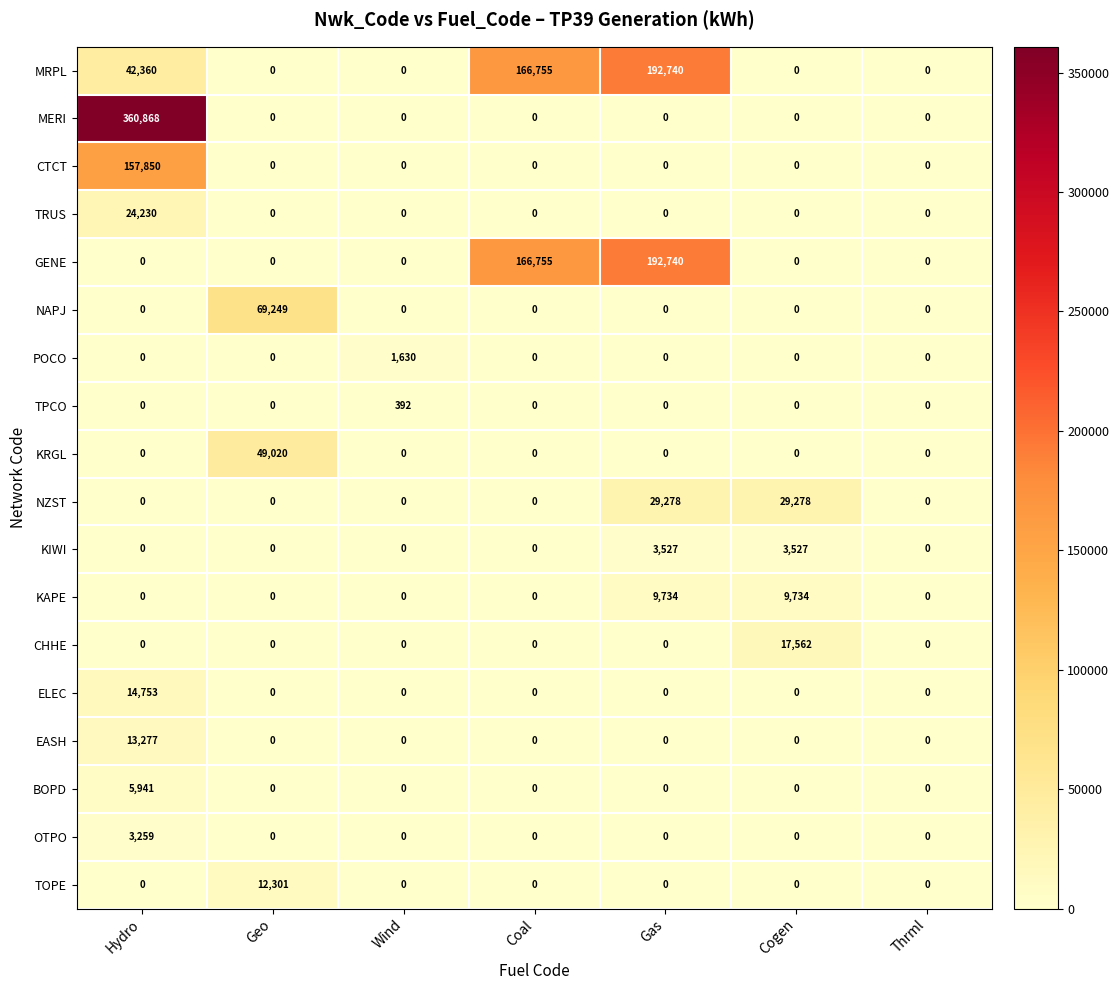

How many MRPL values are between 0 and 166755?

6